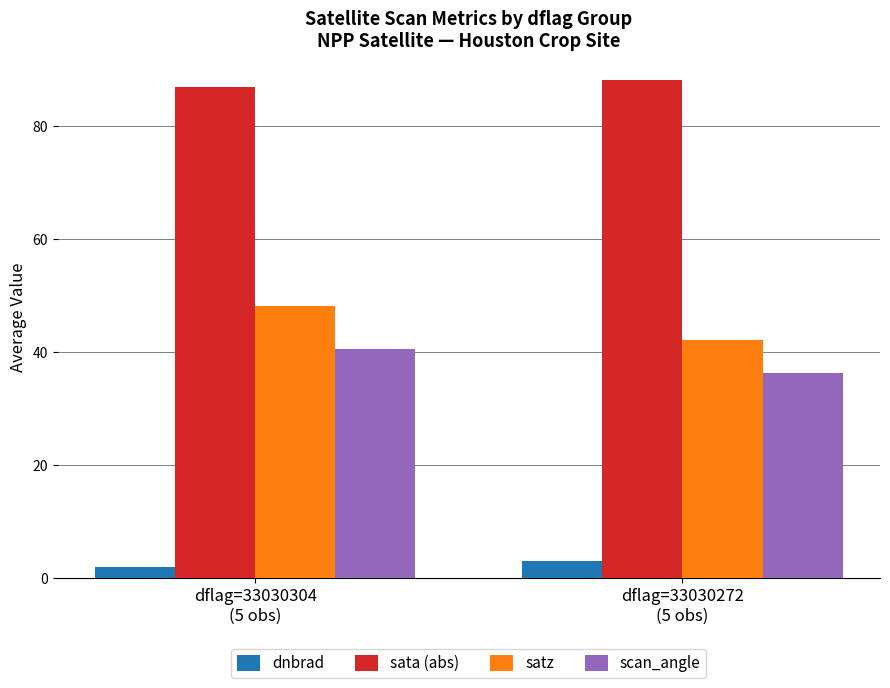

At how many categories does at least one series exceed 47?

2